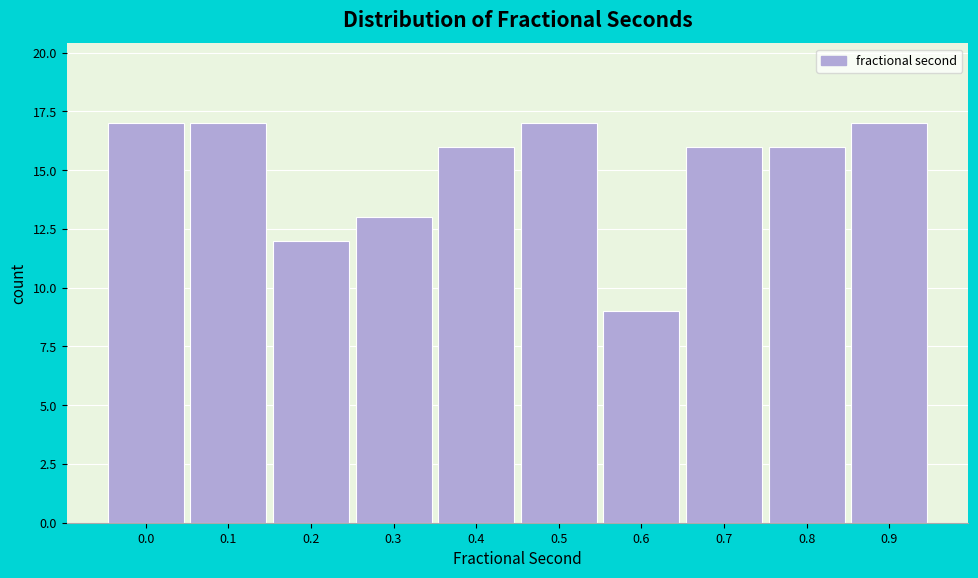

Reading right to left, transcribe all the data shown in this chart.

0.9=17	0.8=16	0.7=16	0.6=9	0.5=17	0.4=16	0.3=13	0.2=12	0.1=17	0.0=17